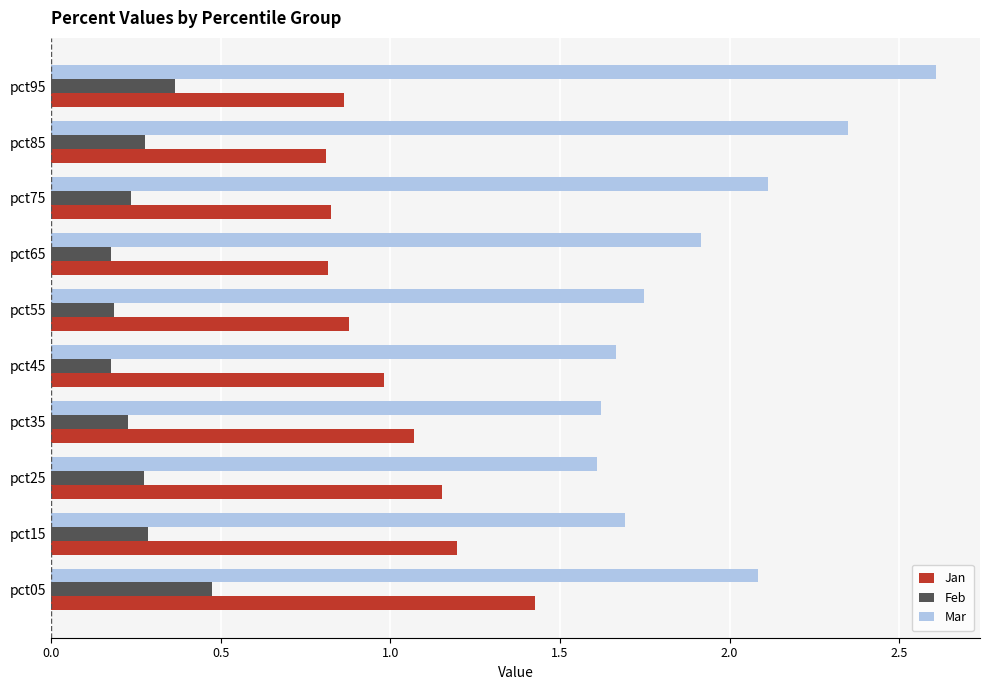

Which series has the largest total across all categories?

Mar